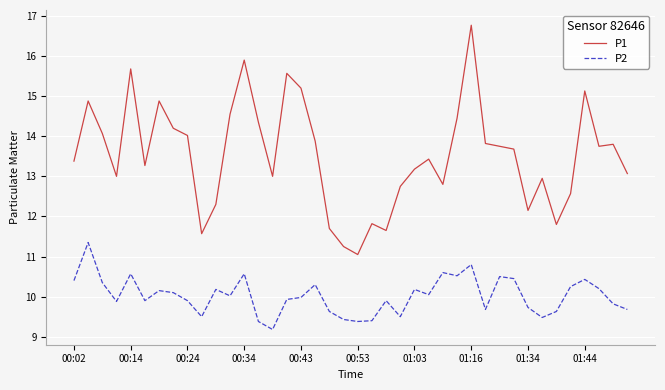

What is the greatest value displayed?

16.8